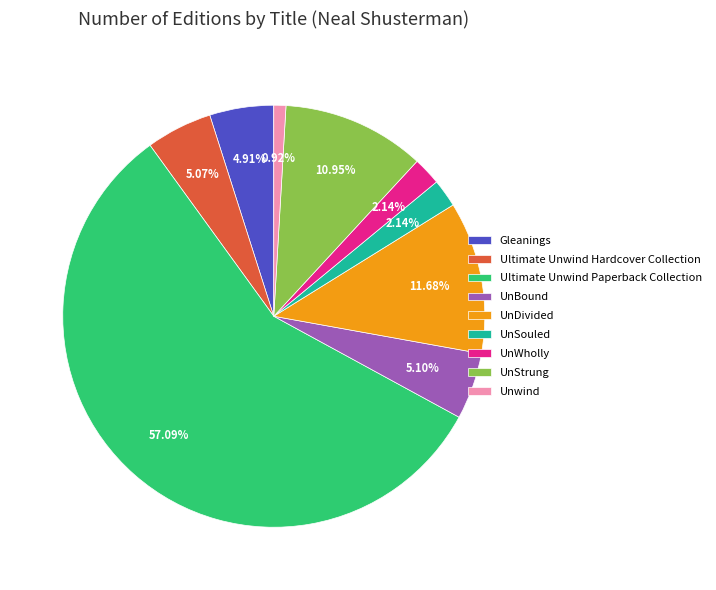

Approximately how many times larger is the value at UnBound compared to Unwind?

5.5